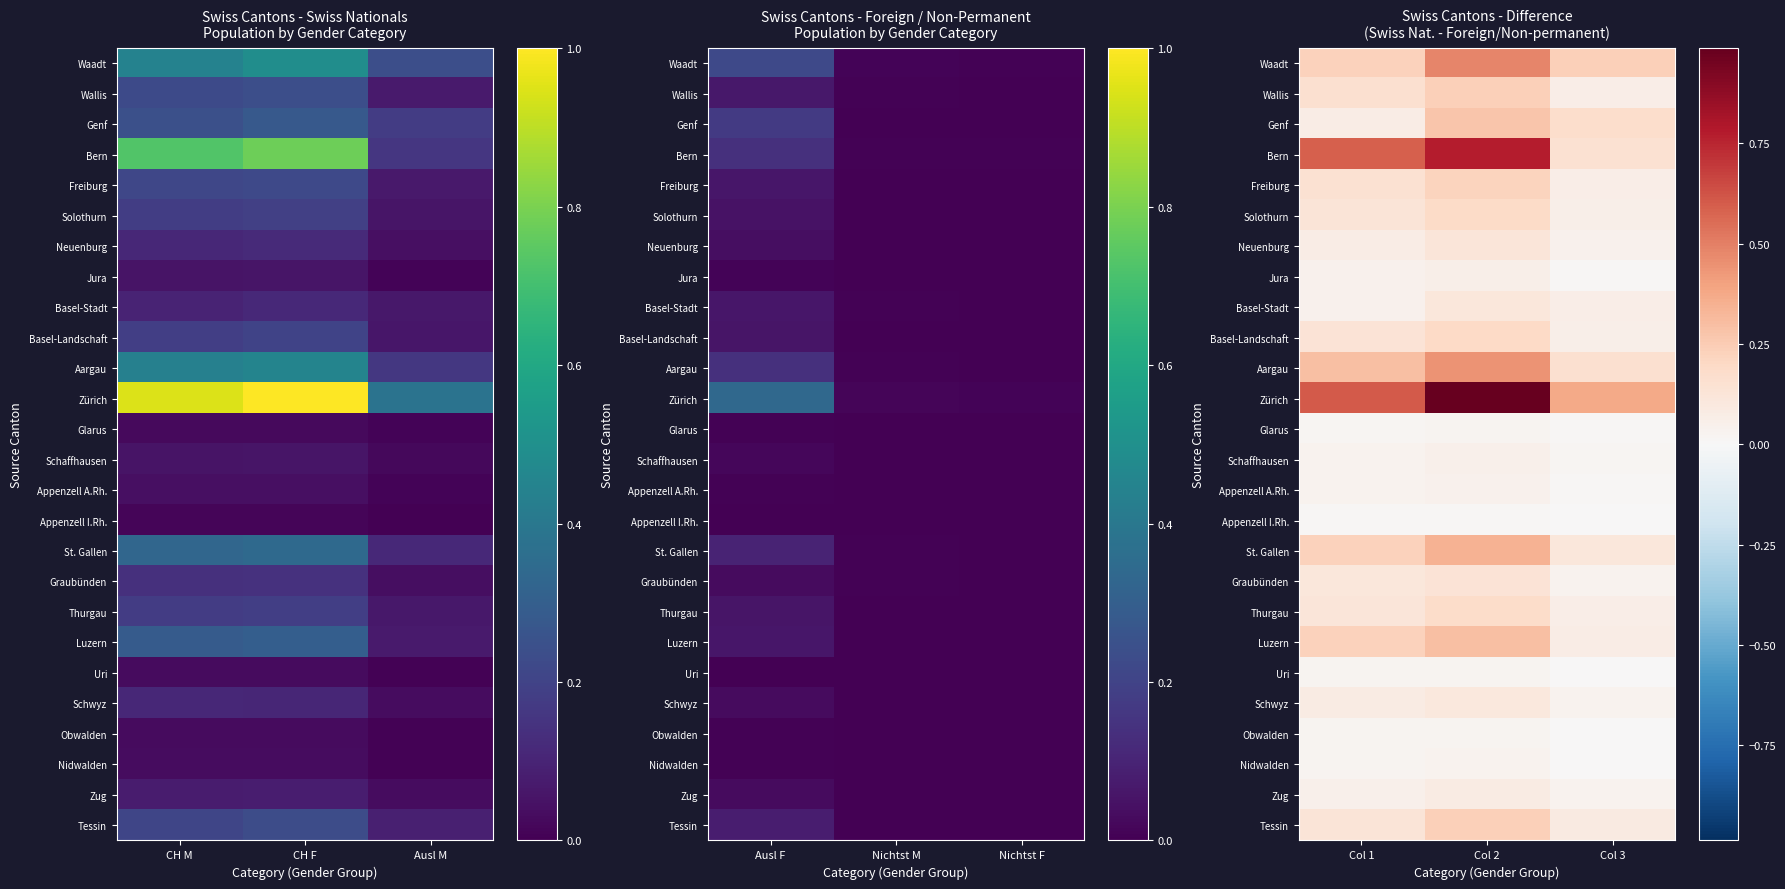

The value of Thurgau at Col 3 is 0.0. True or false?

False